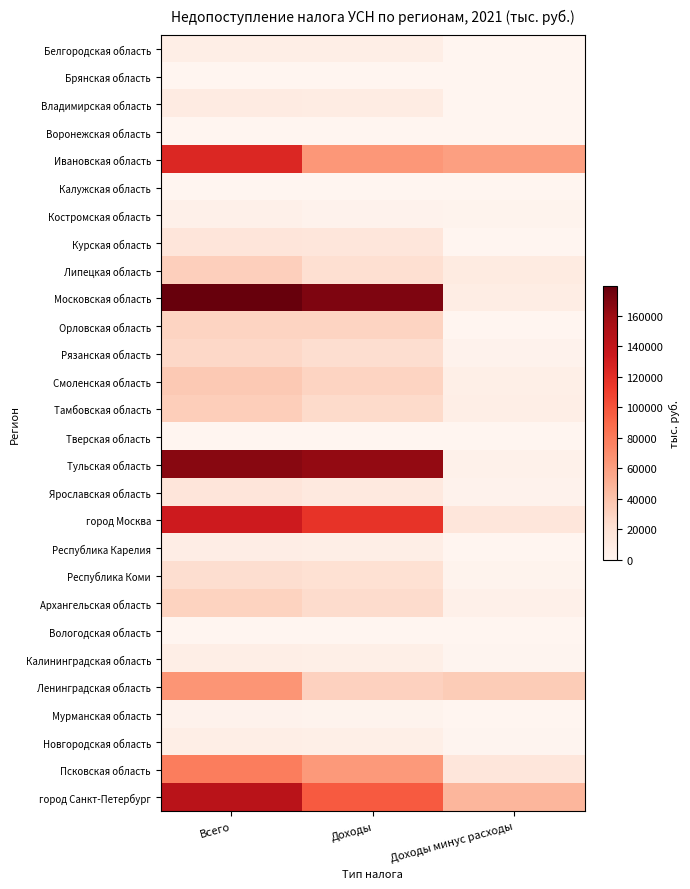

Reading right to left, what are all the values shown in this chart?

Белгородская область: Доходы минус расходы=210	Доходы=7028	Всего=7238
Брянская область: Доходы минус расходы=0	Доходы=559	Всего=559
Владимирская область: Доходы минус расходы=496	Доходы=9652	Всего=10148
Воронежская область: Доходы минус расходы=117	Доходы=484	Всего=601
Ивановская область: Доходы минус расходы=60085	Доходы=64340	Всего=124425
Калужская область: Доходы минус расходы=145	Доходы=391	Всего=536
Костромская область: Доходы минус расходы=2219	Доходы=2919	Всего=5138
Курская область: Доходы минус расходы=656	Доходы=15626	Всего=16282
Липецкая область: Доходы минус расходы=10935	Доходы=21699	Всего=32634
Московская область: Доходы минус расходы=8992	Доходы=170088	Всего=179080
Орловская область: Доходы минус расходы=13	Доходы=29776	Всего=29789
Рязанская область: Доходы минус расходы=3343	Доходы=23481	Всего=26824
Смоленская область: Доходы минус расходы=6876	Доходы=29453	Всего=36329
Тамбовская область: Доходы минус расходы=7253	Доходы=25864	Всего=33117
Тверская область: Доходы минус расходы=0	Доходы=0	Всего=0
Тульская область: Доходы минус расходы=4422	Доходы=162744	Всего=167166
Ярославская область: Доходы минус расходы=3494	Доходы=12945	Всего=16439
город Москва: Доходы минус расходы=16026	Доходы=116401	Всего=132427
Республика Карелия: Доходы минус расходы=619	Доходы=7088	Всего=7707
Республика Коми: Доходы минус расходы=2633	Доходы=21018	Всего=23651
Архангельская область: Доходы минус расходы=5421	Доходы=25120	Всего=30541
Вологодская область: Доходы минус расходы=0	Доходы=0	Всего=0
Калининградская область: Доходы минус расходы=1217	Доходы=6343	Всего=7560
Ленинградская область: Доходы минус расходы=34348	Доходы=31350	Всего=65698
Мурманская область: Доходы минус расходы=565	Доходы=2395	Всего=2960
Новгородская область: Доходы минус расходы=794	Доходы=6625	Всего=7419
Псковская область: Доходы минус расходы=15443	Доходы=63458	Всего=78901
город Санкт-Петербург: Доходы минус расходы=47292	Доходы=96905	Всего=144197